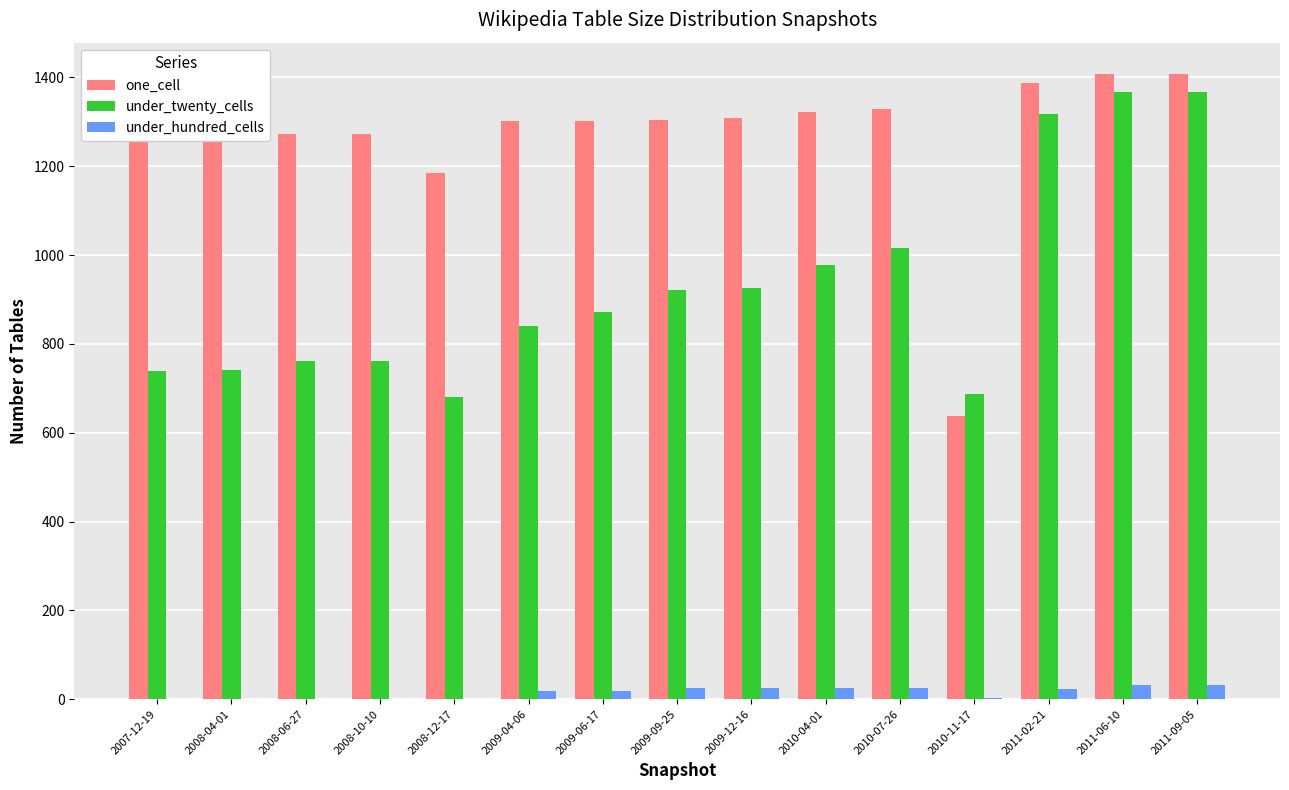

The value of one_cell at 2007-12-19 is 1269. True or false?

True